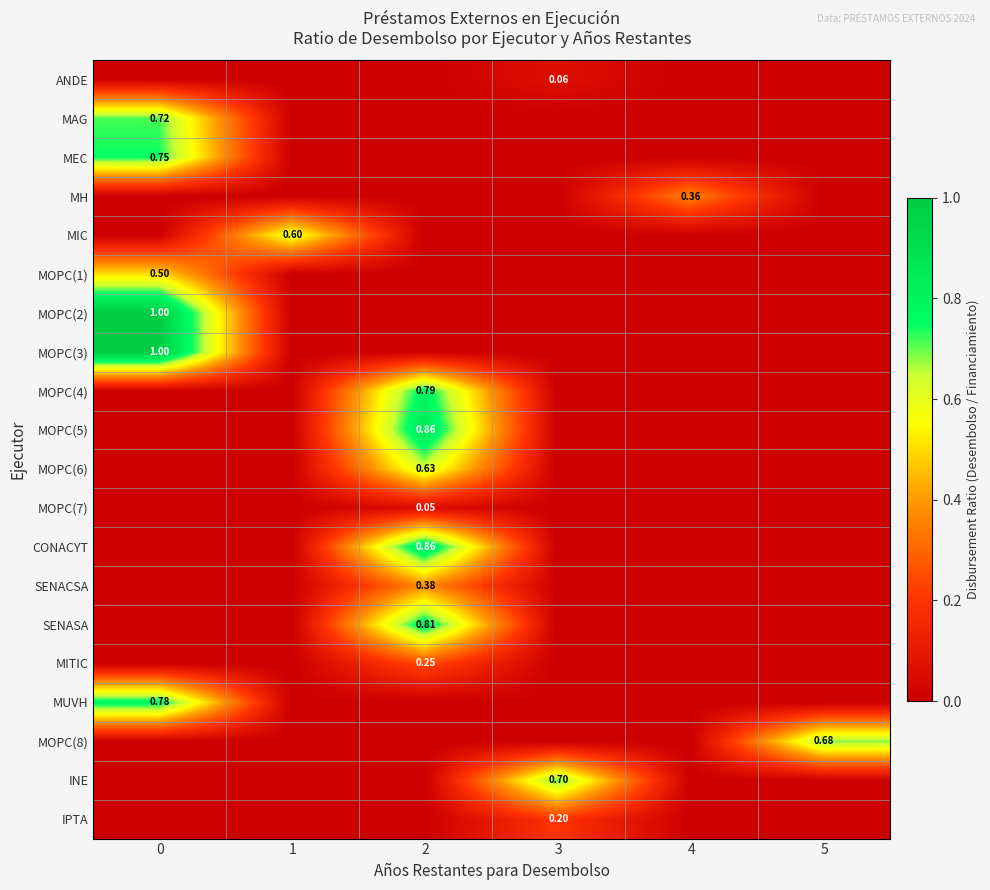

List the labels in order of MOPC(5) value, smallest first.

0, 1, 3, 4, 5, 2